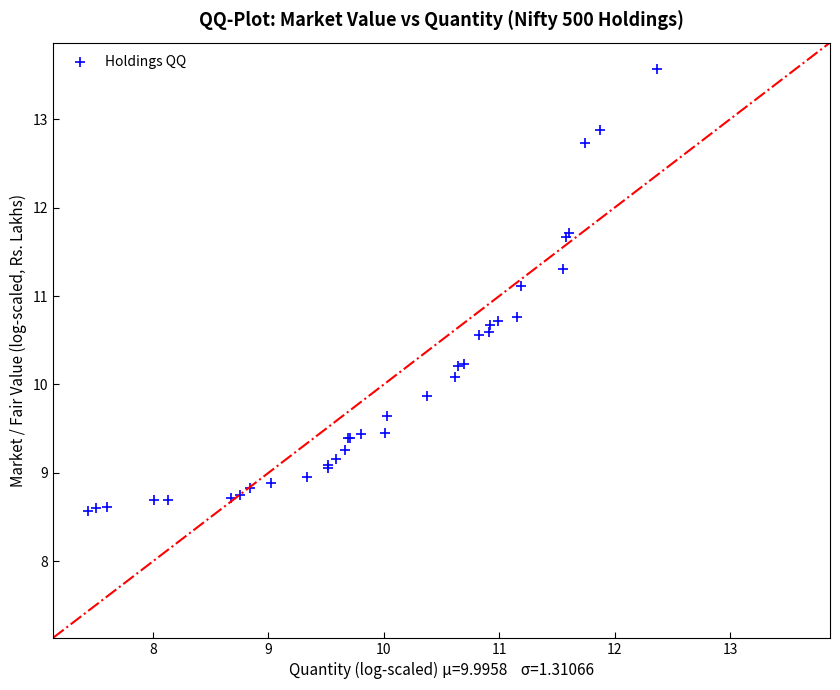

What Y value in the scatter plot is closest to 11?

11.1